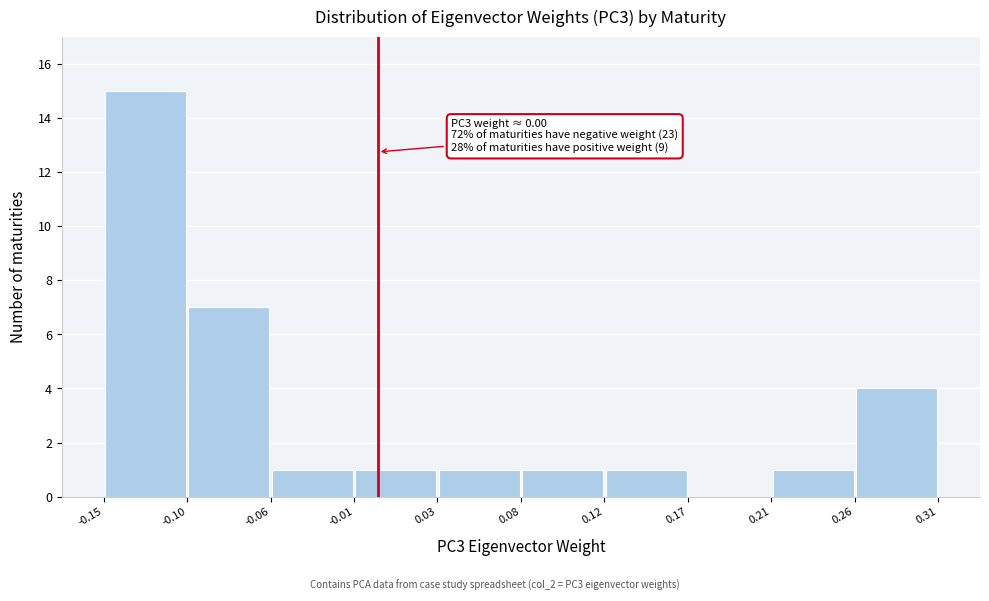

Over which range of the x-axis is the bar tallest?

-0.15 to -0.10